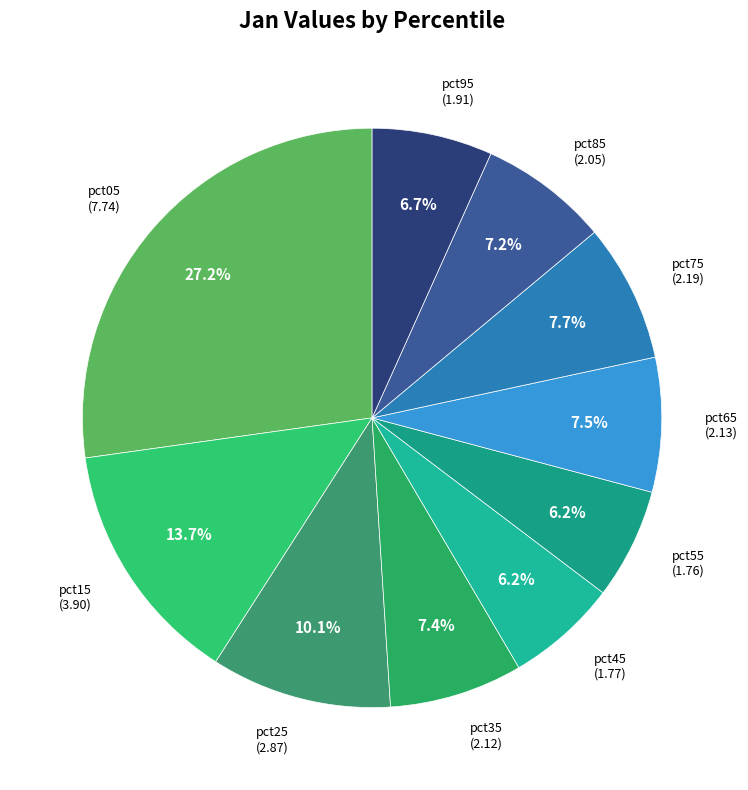

How many segments does this pie chart have?

10